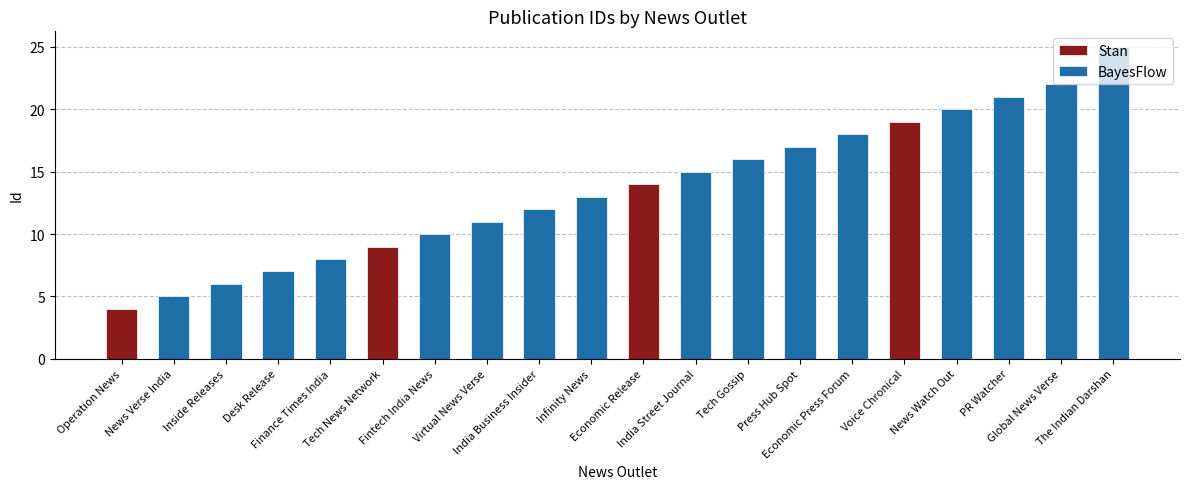

Approximately how many times larger is the value at India Street Journal compared to Tech News Network?

1.7